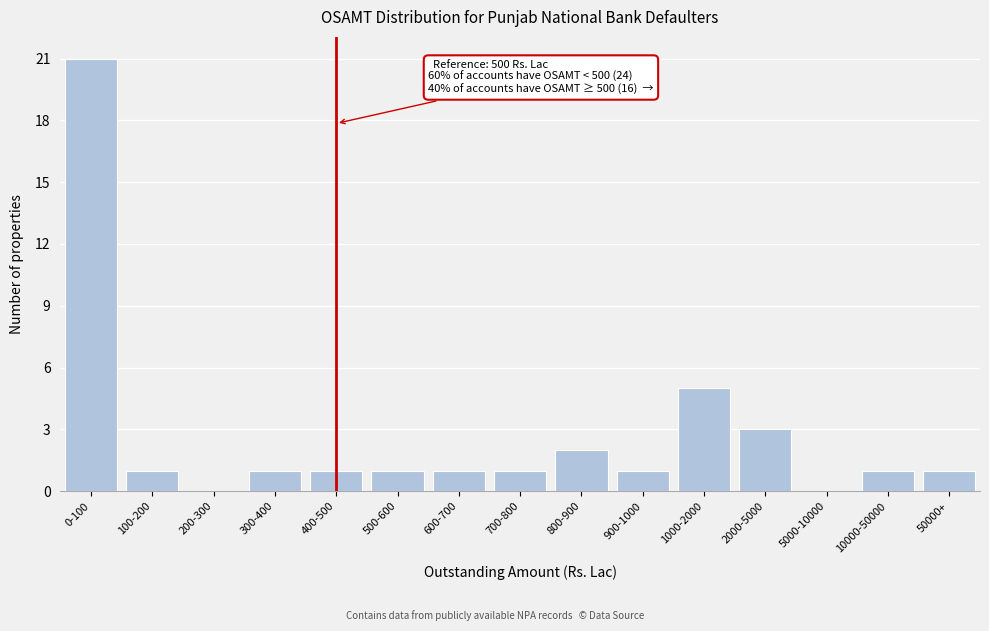

Reading left to right, what are all the values shown in this chart?

0-100=21	100-200=1	200-300=0	300-400=1	400-500=1	500-600=1	600-700=1	700-800=1	800-900=2	900-1000=1	1000-2000=5	2000-5000=3	5000-10000=0	10000-50000=1	50000+=1